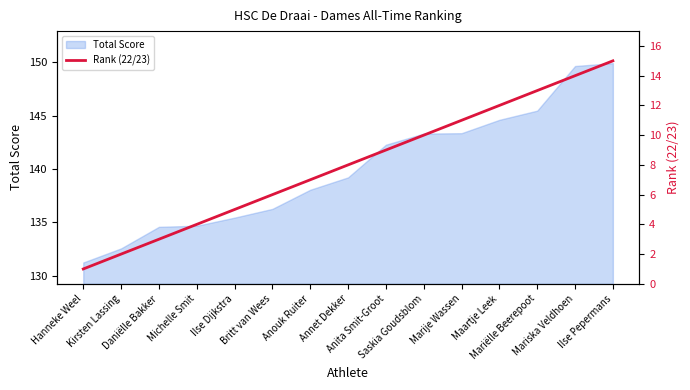

What is the minimum value for Total Score?

131.2